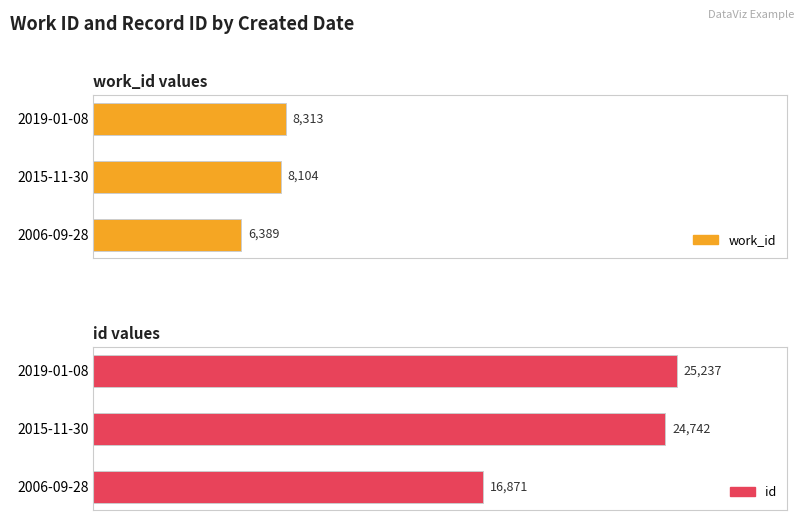

Between 2006-09-28 and 2019-01-08, which is larger?

2019-01-08